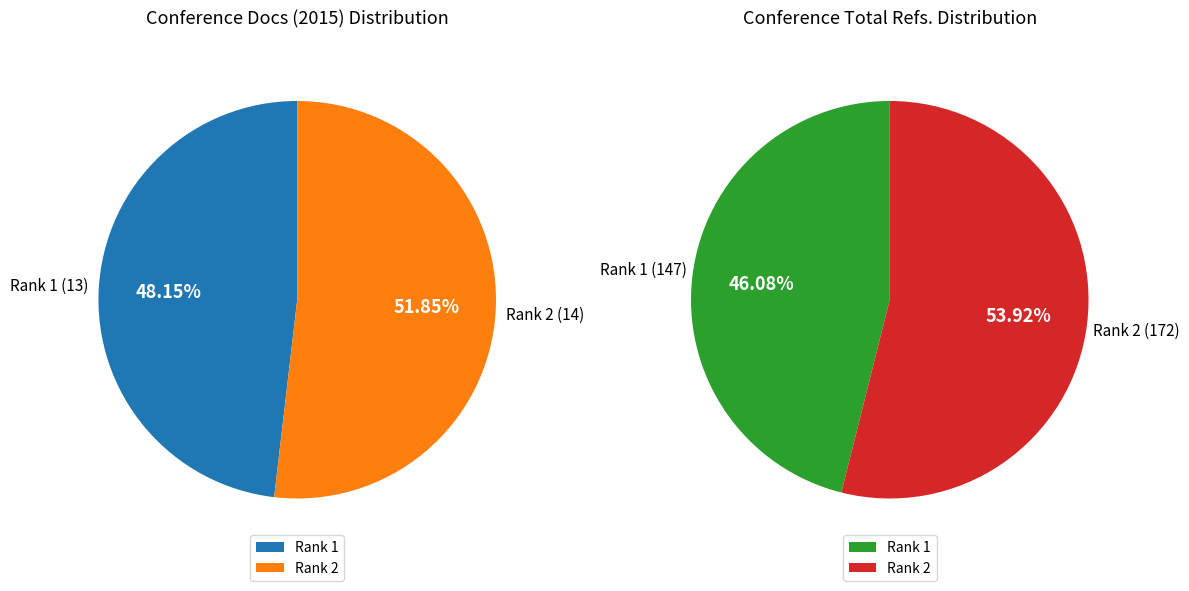

How many slices are in this pie chart?

2